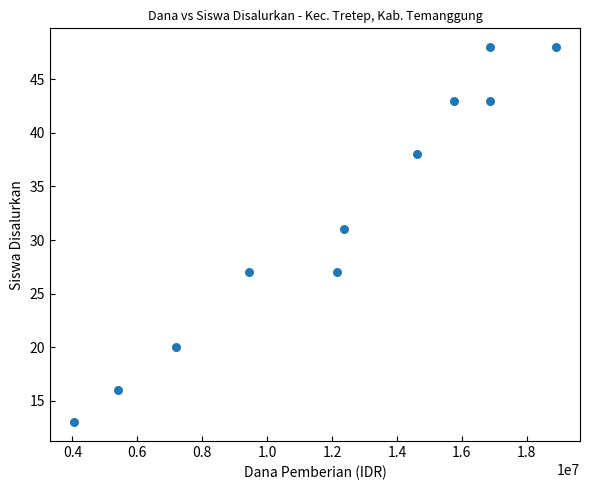

What Y value in the scatter plot is closest to 30?

31